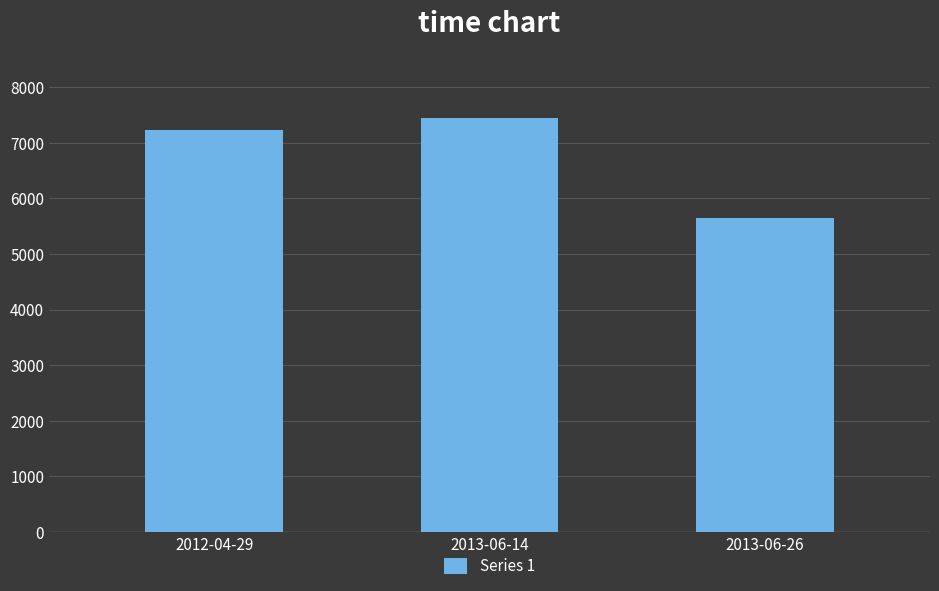

What position from the right is 2012-04-29?

3